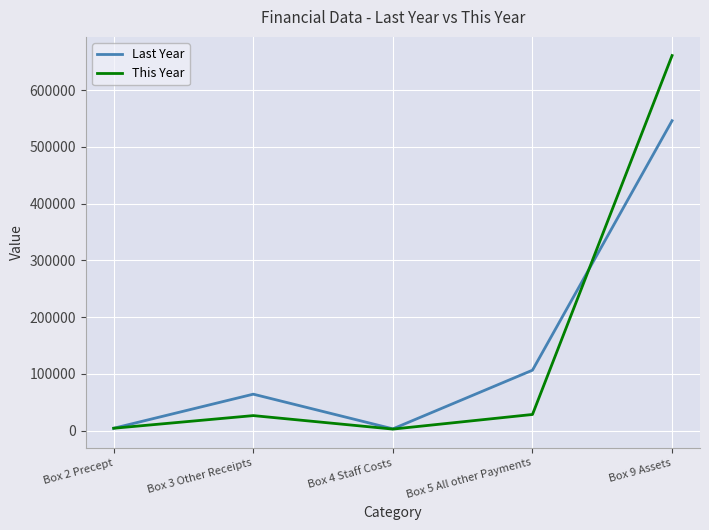

Does the chart have visible grid lines?

Yes